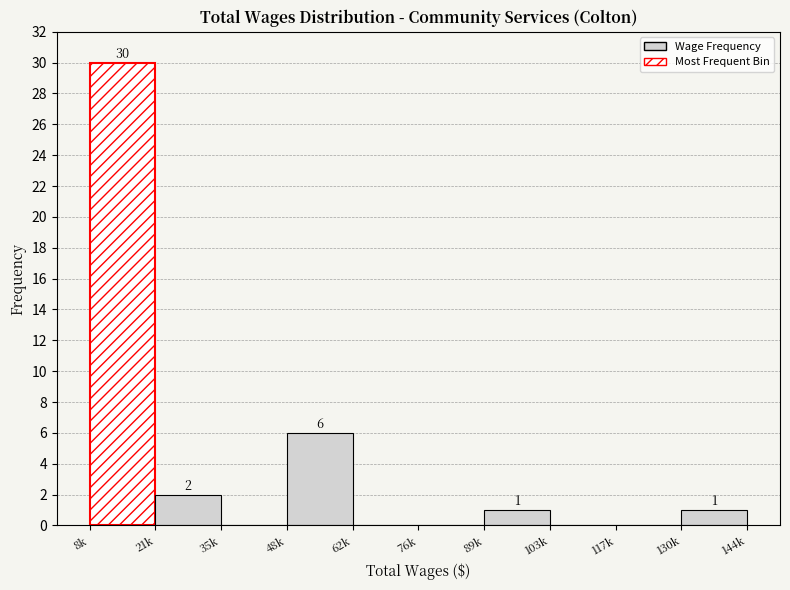

Reading right to left, what are all the values shown in this chart?

130k=1	117k=0	103k=0	89k=1	76k=0	62k=0	48k=6	35k=0	21k=2	8k=30